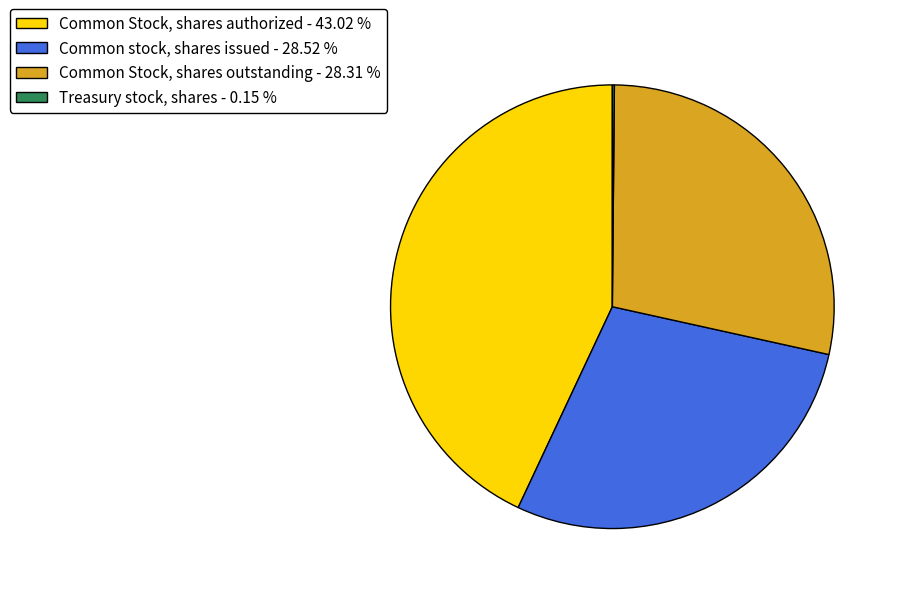

Combined, do Common Stock, shares outstanding - 28.31 % and Common stock, shares issued - 28.52 % account for over 50%?

Yes